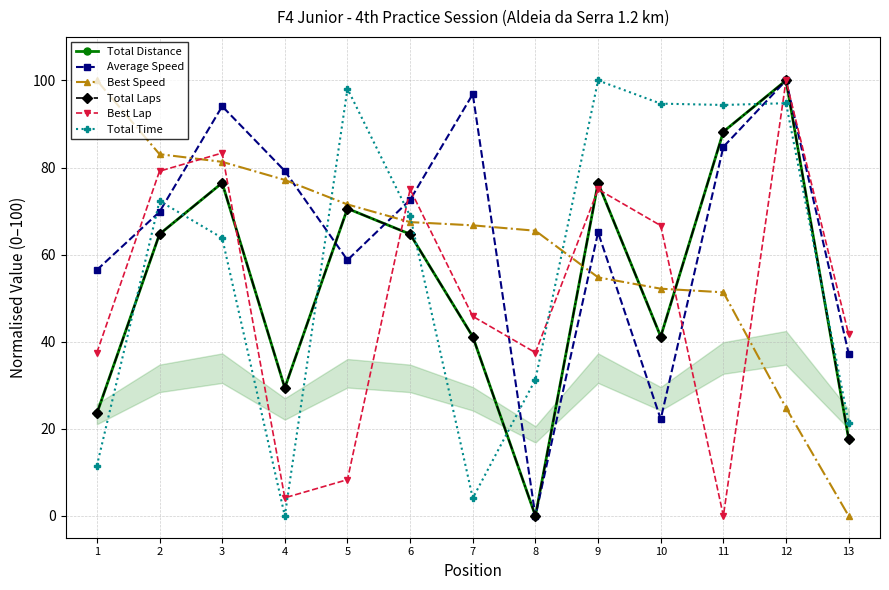

Rank the series by their maximum value, from lowest to highest.

Best Speed, Total Laps, Total Distance, Best Lap, Average Speed, Total Time